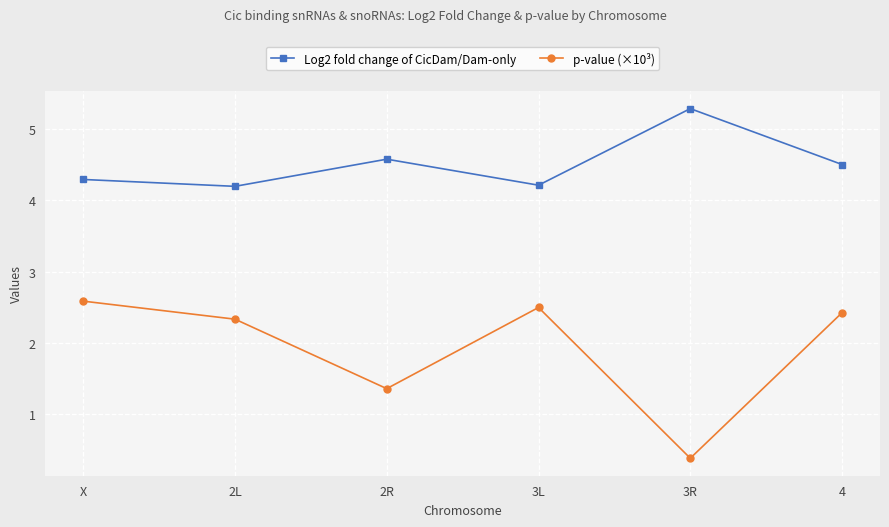

Rank the series at 2L from highest to lowest value.

Log2 fold change of CicDam/Dam-only, p-value (×10³)